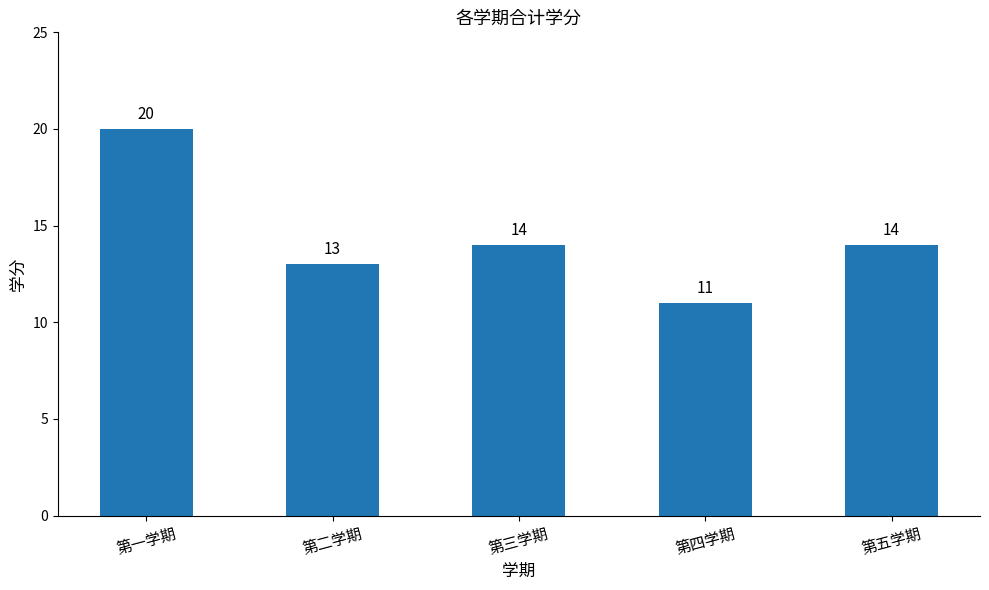

The chart shows a value of 33 at 第一学期. True or false?

False